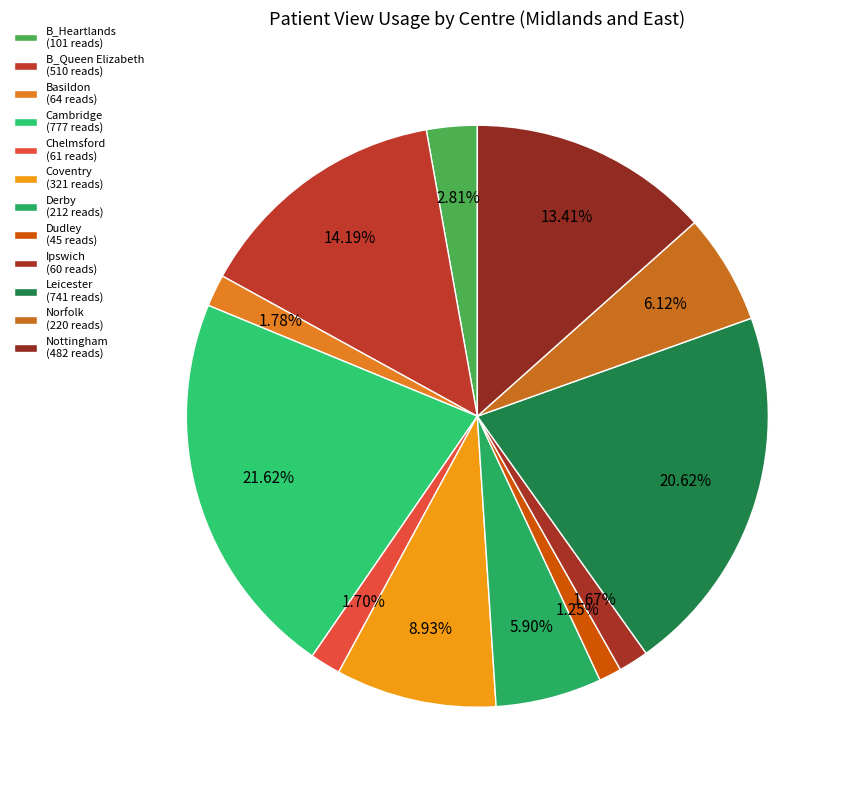

Count the number of slices in the pie.

12